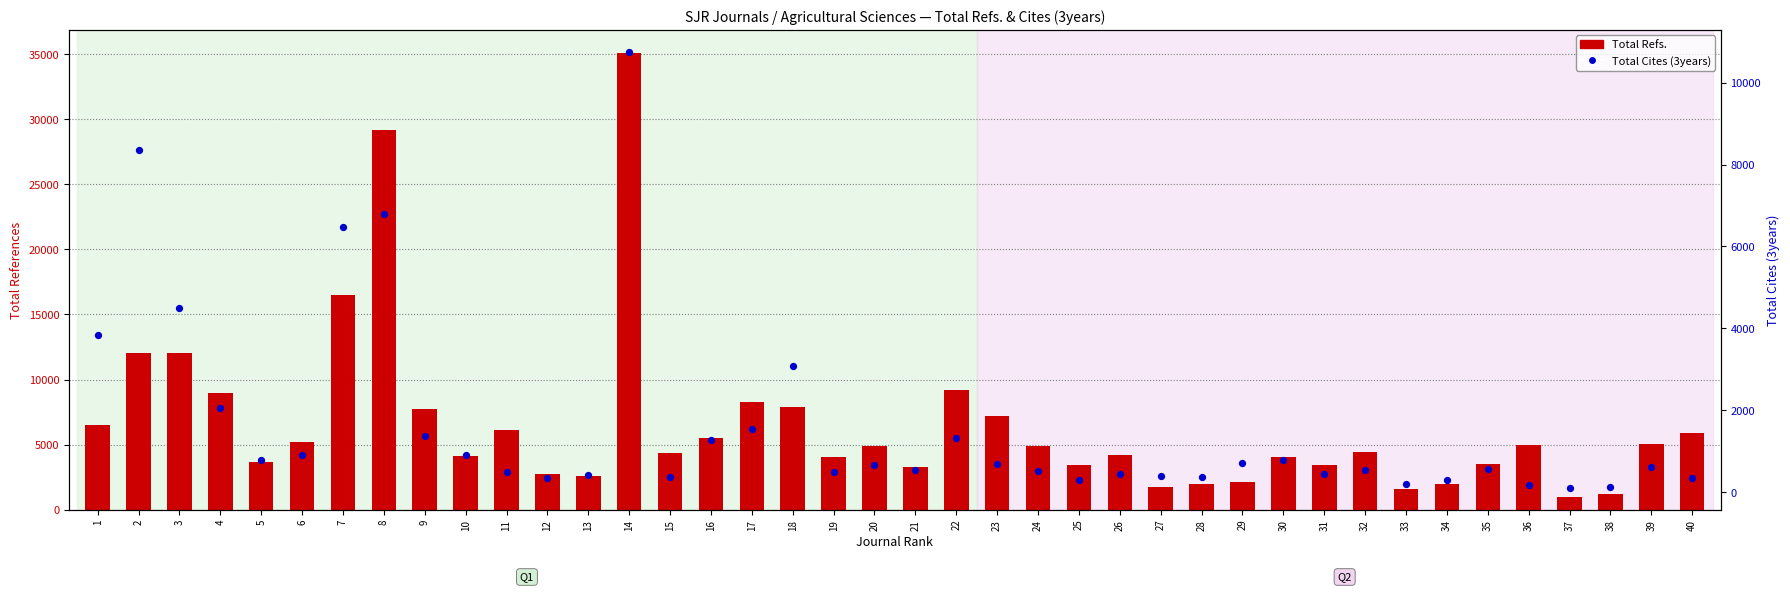

What are all the series names shown in the legend?

Total Refs., Total Cites (3years)